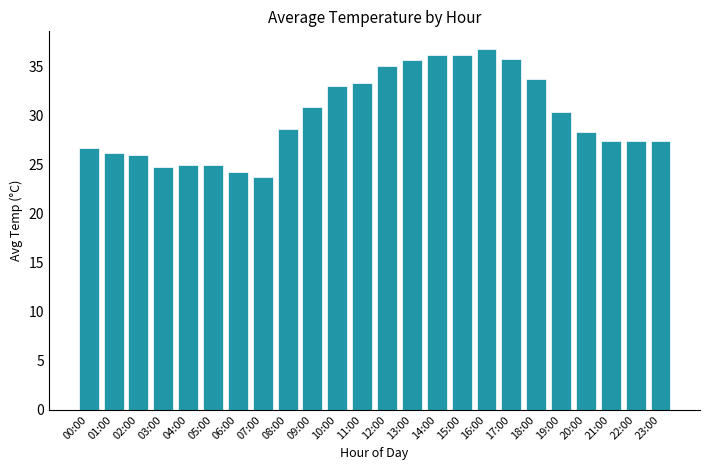

What is the minimum value shown in the chart?

23.8